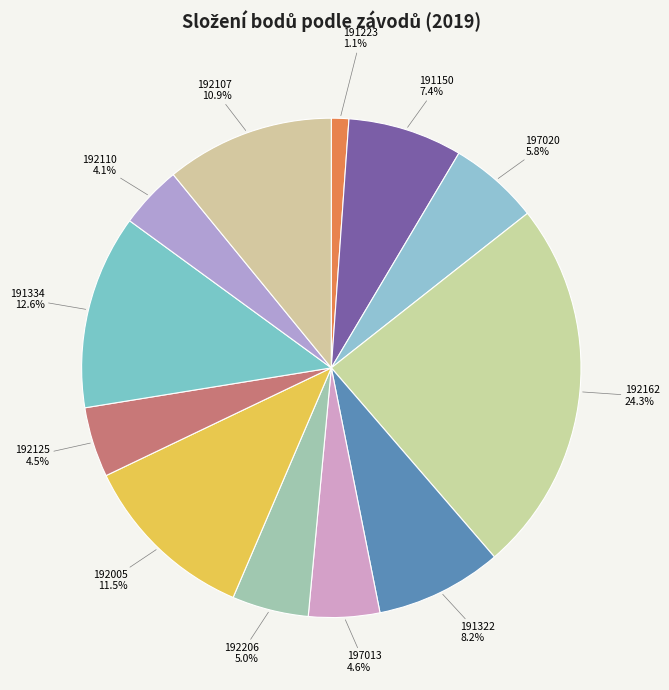

True or false: 192107 accounts for 1% of the total.

False